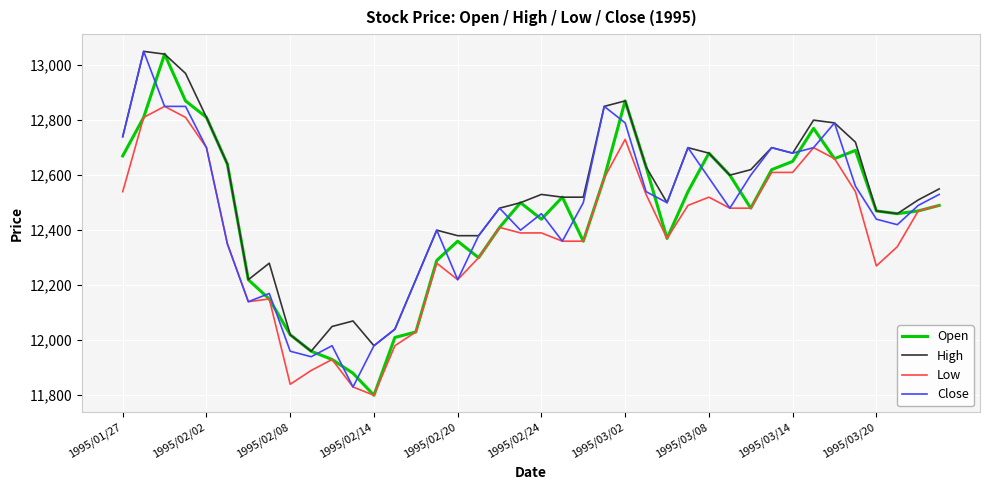

What is the minimum value for Open?

11800